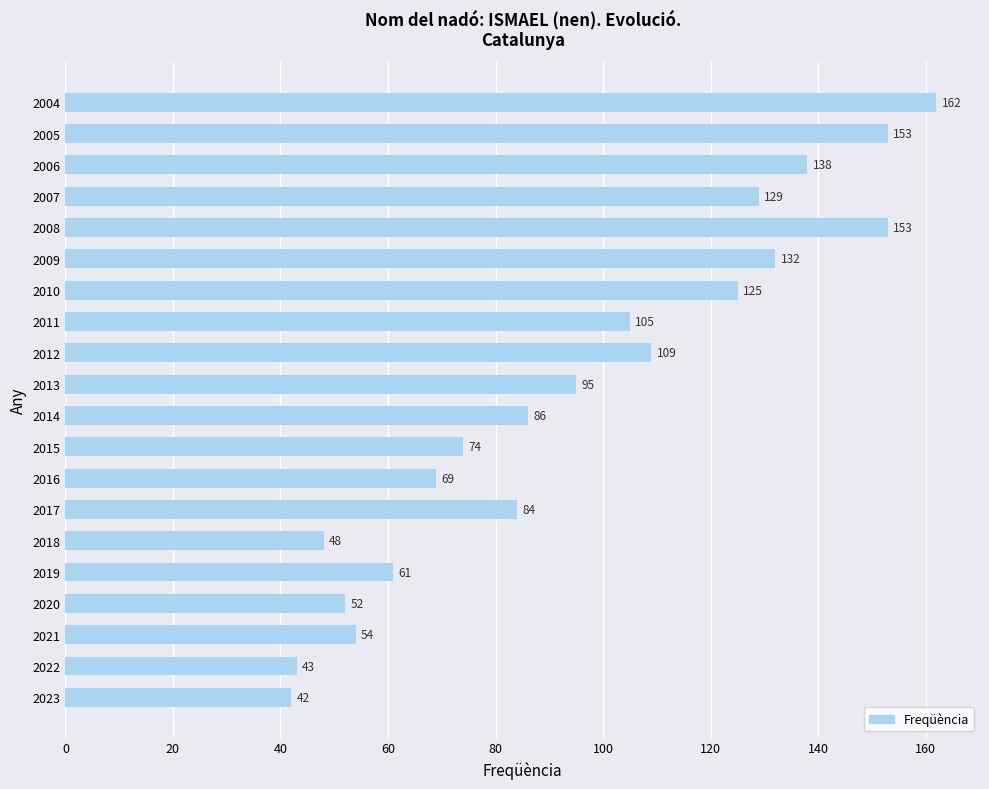

What is the change in value from 2020 to 2011?

+53